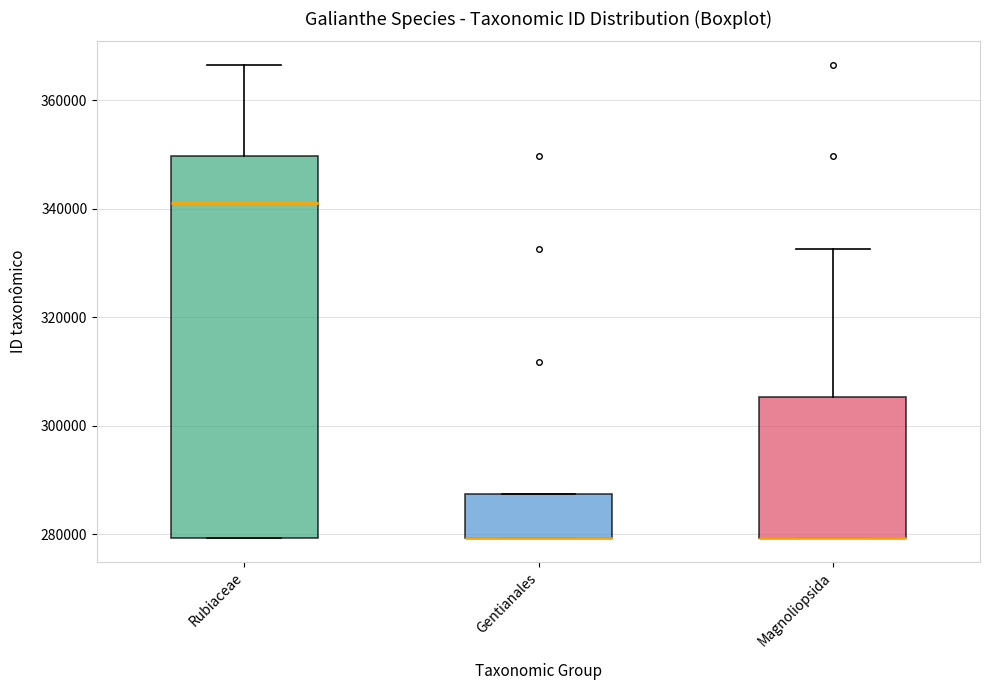

Where is the lower edge of the box for Rubiaceae on the y-axis? The values are not printed on the chart, so give them approximately, as read against the axis.

280000